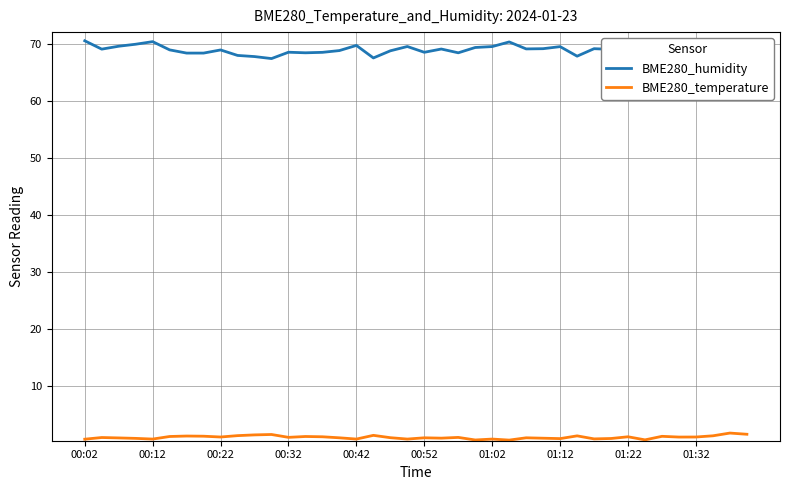

What position from the left is 38?

39